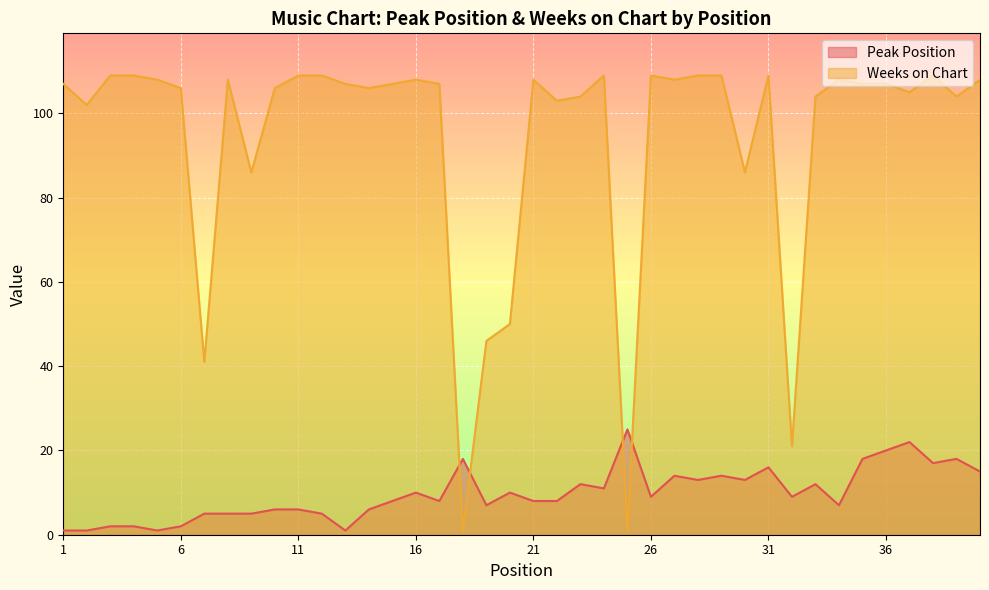

Reading left to right, list all the values displayed in this chart.

Peak Position: 1	1	2	2	1	2	5	5	5	6	6	5	1	6	8	10	8	18	7	10	8	8	12	11	25	9	14	13	14	13	16	9	12	7	18	20	22	17	18	15
Weeks on Chart: 107	102	109	109	108	106	41	108	86	106	109	109	107	106	107	108	107	1	46	50	108	103	104	109	1	109	108	109	109	86	109	21	104	108	107	107	105	109	104	108